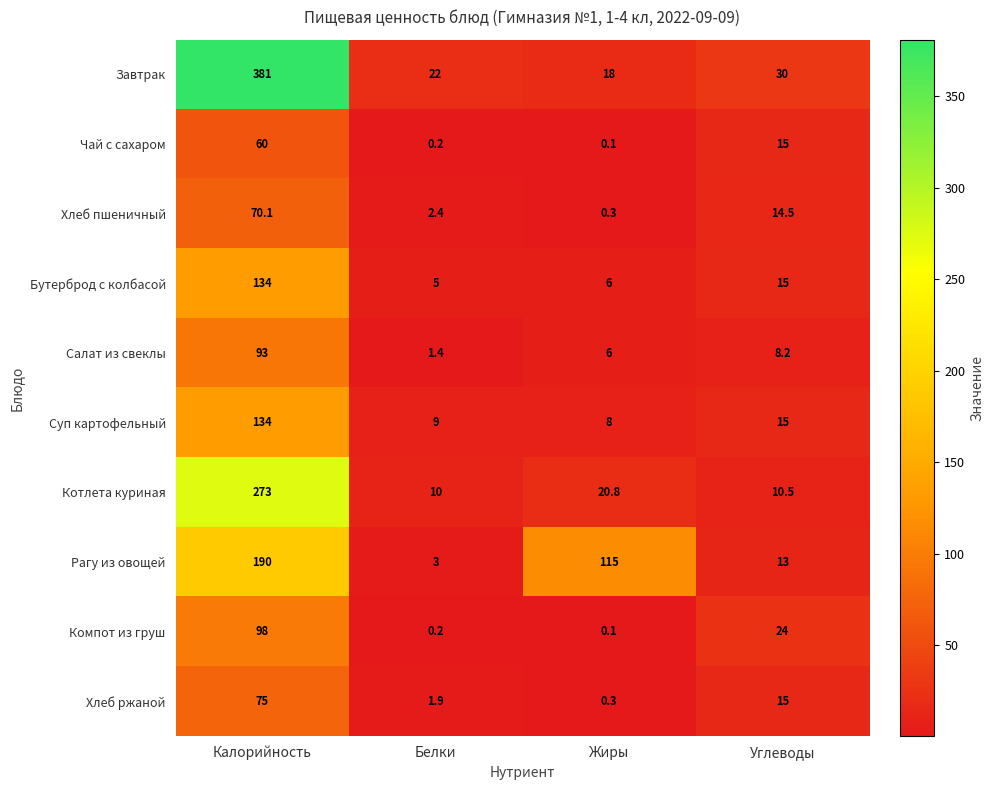

The Хлеб пшеничный series shows 2.4 at Белки. True or false?

True